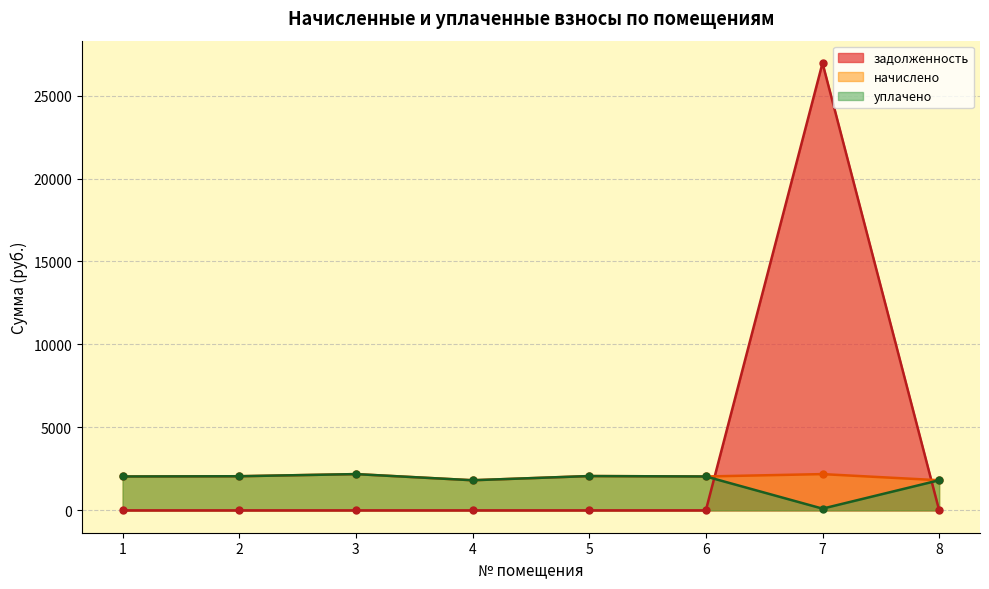

What is the maximum value shown in the chart?

26960.0